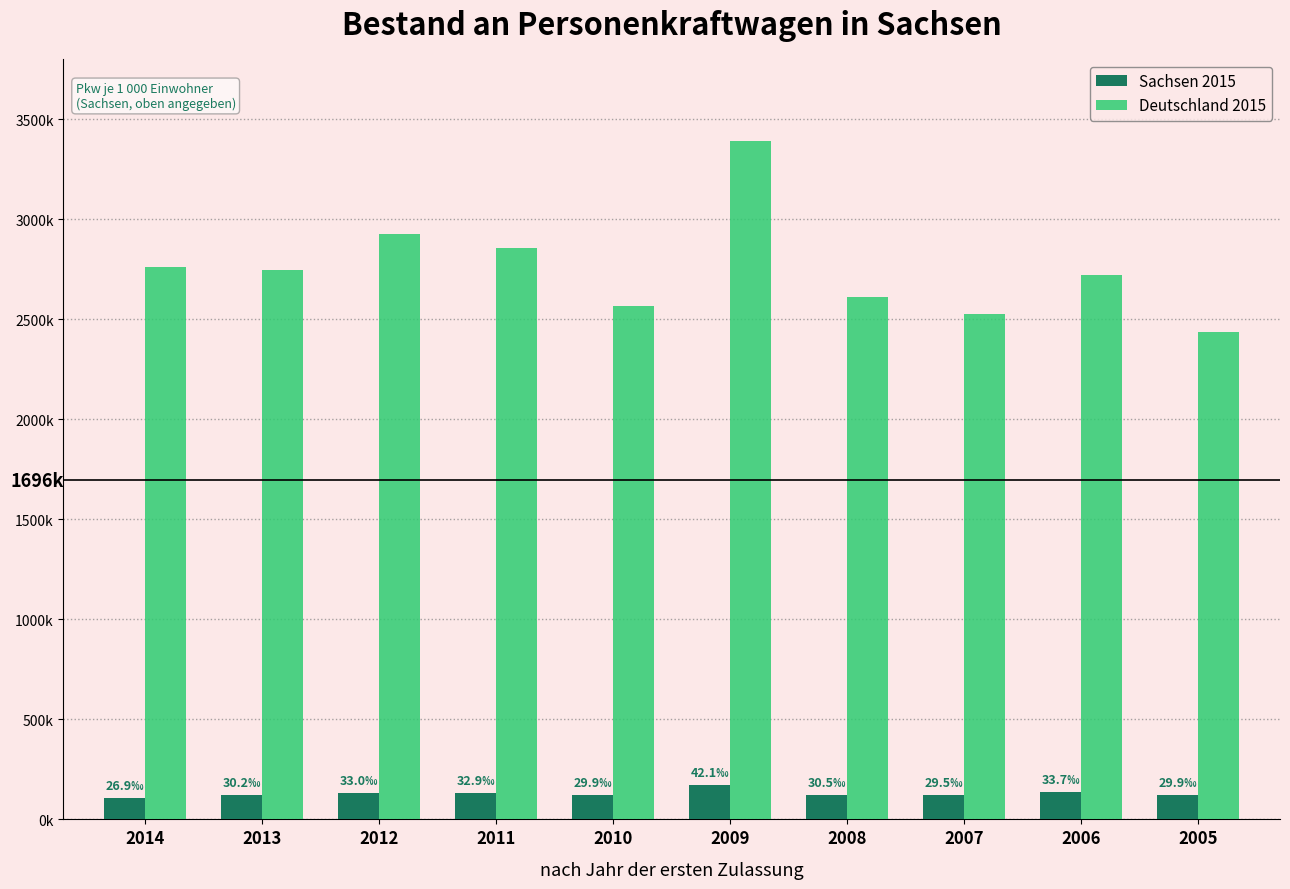

Rank the categories by Deutschland 2015 value from lowest to highest.

2005, 2007, 2010, 2008, 2006, 2013, 2014, 2011, 2012, 2009